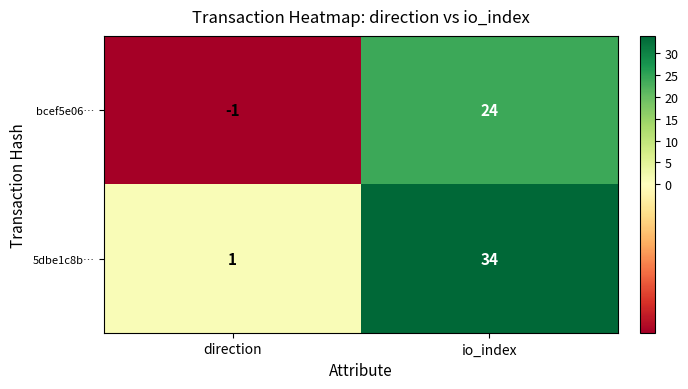

At which label does bcef5e06… reach its peak?

io_index